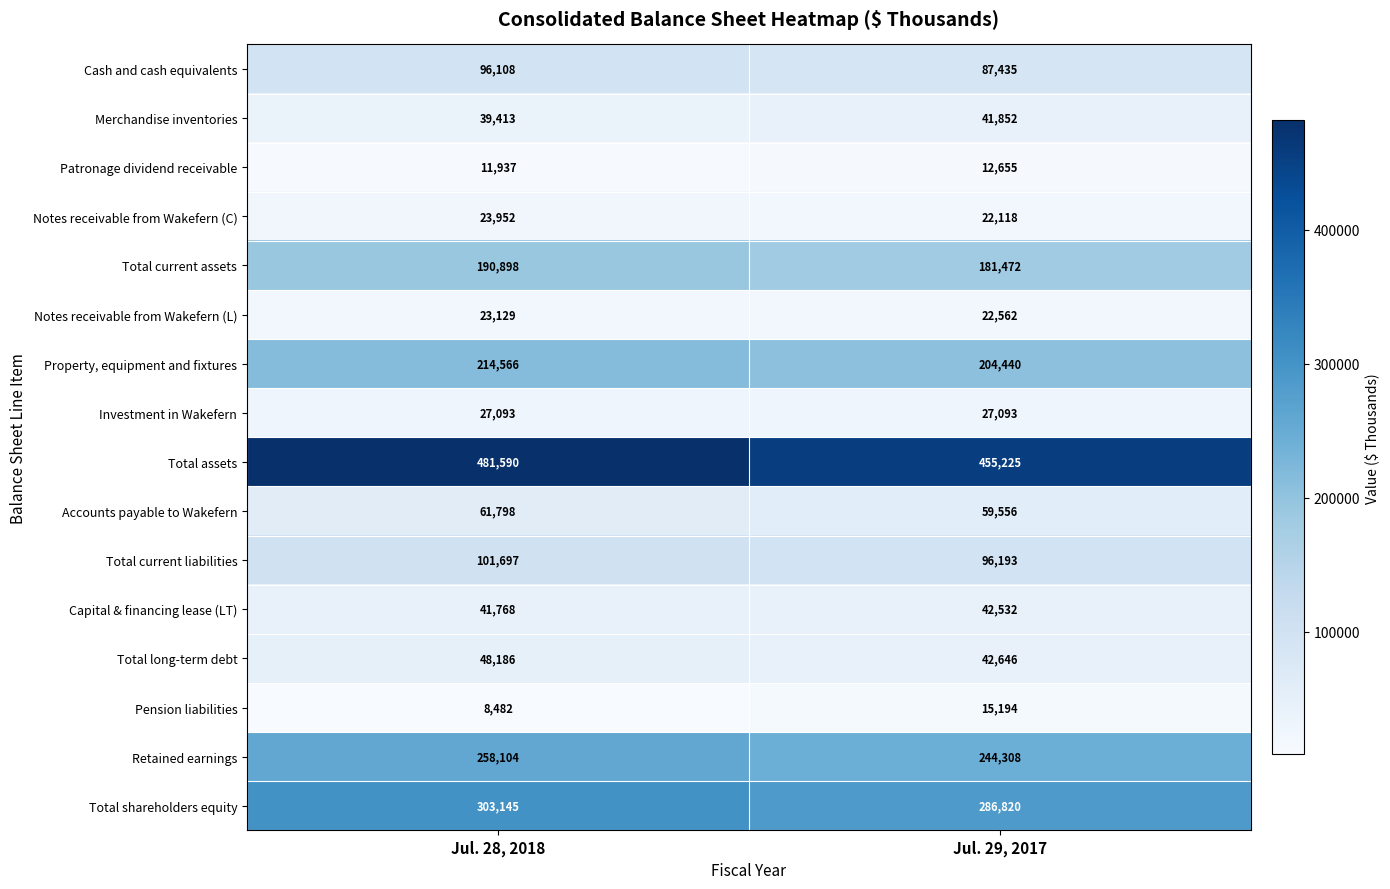

What is the sum of all Cash and cash equivalents values?

183543